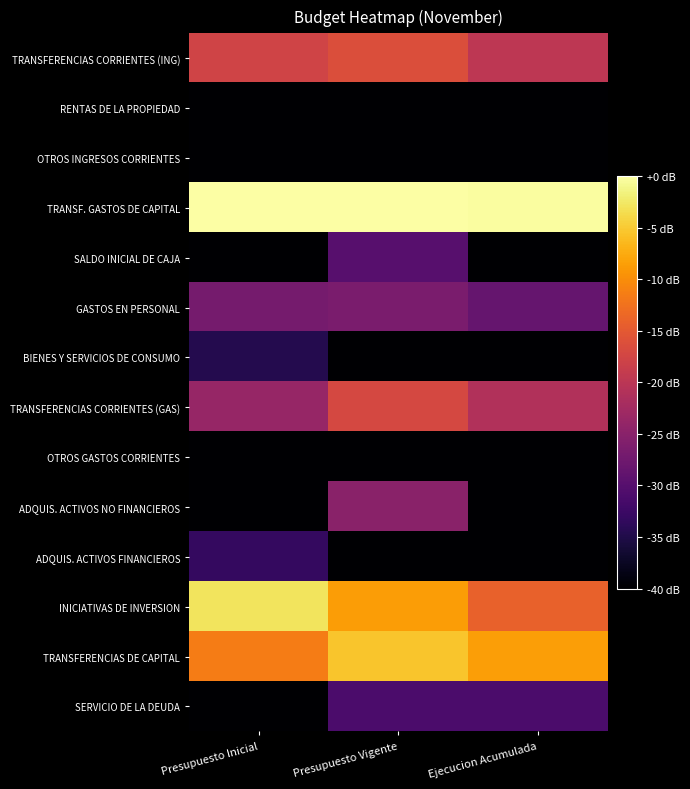

Reading left to right, what are all the values shown in this chart?

TRANSFERENCIAS CORRIENTES (ING): Presupuesto Inicial=-17.8	Presupuesto Vigente=-16.3	Ejecucion Acumulada=-19.8
RENTAS DE LA PROPIEDAD: Presupuesto Inicial=-62.0	Presupuesto Vigente=-62.0	Ejecucion Acumulada=-72.9
OTROS INGRESOS CORRIENTES: Presupuesto Inicial=-45.8	Presupuesto Vigente=-45.8	Ejecucion Acumulada=-46.1
TRANSF. GASTOS DE CAPITAL: Presupuesto Inicial=0.0	Presupuesto Vigente=-0.0	Ejecucion Acumulada=-0.2
SALDO INICIAL DE CAJA: Presupuesto Inicial=-277.8	Presupuesto Vigente=-30.0	Ejecucion Acumulada=-277.8
GASTOS EN PERSONAL: Presupuesto Inicial=-26.9	Presupuesto Vigente=-26.5	Ejecucion Acumulada=-28.5
BIENES Y SERVICIOS DE CONSUMO: Presupuesto Inicial=-34.5	Presupuesto Vigente=-40.0	Ejecucion Acumulada=-43.6
TRANSFERENCIAS CORRIENTES (GAS): Presupuesto Inicial=-23.7	Presupuesto Vigente=-17.2	Ejecucion Acumulada=-21.0
OTROS GASTOS CORRIENTES: Presupuesto Inicial=-277.8	Presupuesto Vigente=-64.7	Ejecucion Acumulada=-277.8
ADQUIS. ACTIVOS NO FINANCIEROS: Presupuesto Inicial=-64.7	Presupuesto Vigente=-24.9	Ejecucion Acumulada=-43.7
ADQUIS. ACTIVOS FINANCIEROS: Presupuesto Inicial=-33.3	Presupuesto Vigente=-277.8	Ejecucion Acumulada=-277.8
INICIATIVAS DE INVERSION: Presupuesto Inicial=-2.9	Presupuesto Vigente=-8.6	Ejecucion Acumulada=-14.2
TRANSFERENCIAS DE CAPITAL: Presupuesto Inicial=-11.4	Presupuesto Vigente=-5.4	Ejecucion Acumulada=-8.6
SERVICIO DE LA DEUDA: Presupuesto Inicial=-277.8	Presupuesto Vigente=-31.0	Ejecucion Acumulada=-31.1